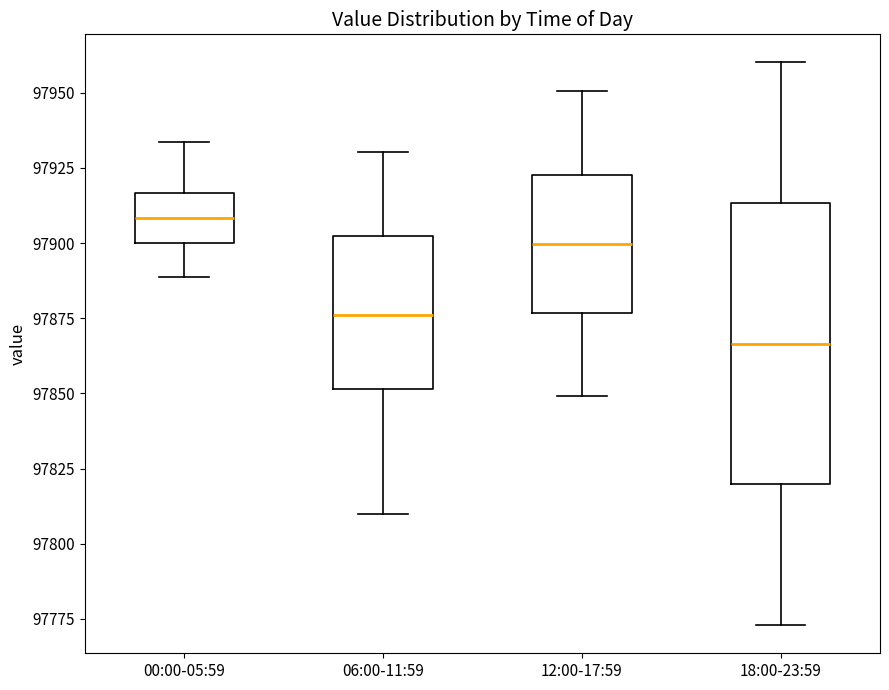

Where does the lower whisker of the box for 12:00-17:59 end on the y-axis? The values are not printed on the chart, so give them approximately, as read against the axis.

97850